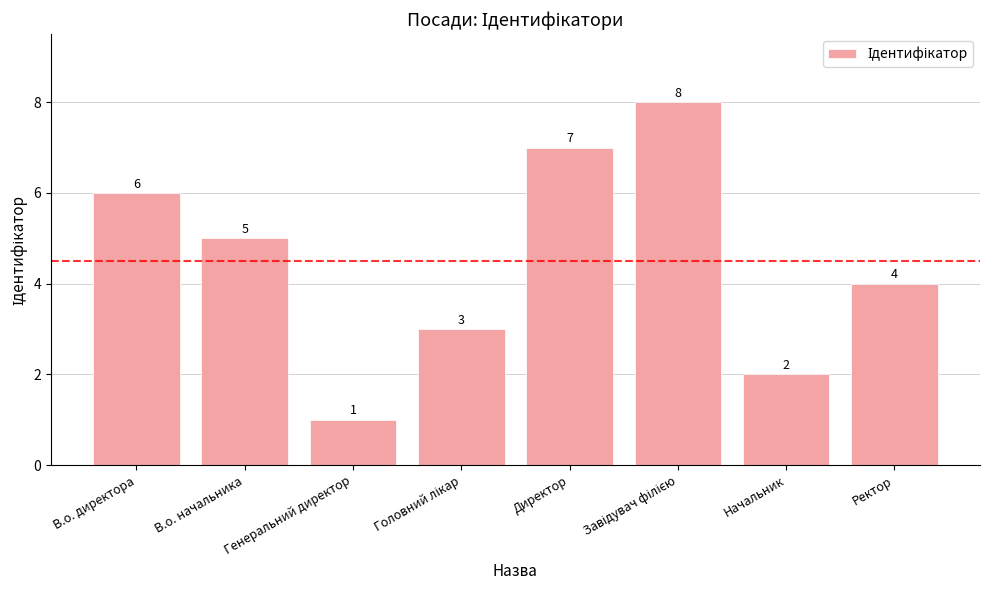

What is the sum of the values at Директор and В.о. начальника?

12